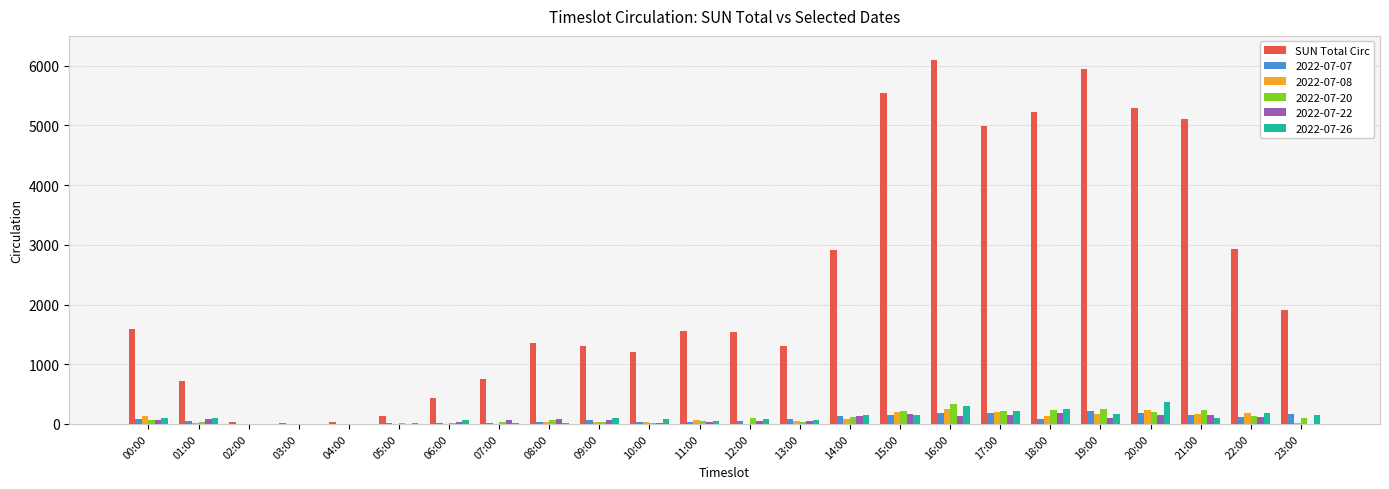

At which category does the chart reach its peak across all series?

16:00